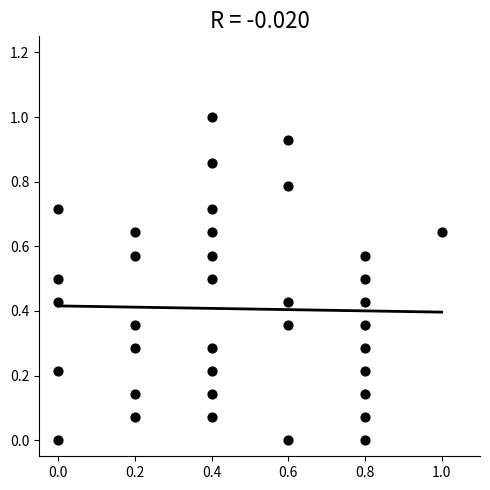

What is the range of X values (max minus min)?

1.0